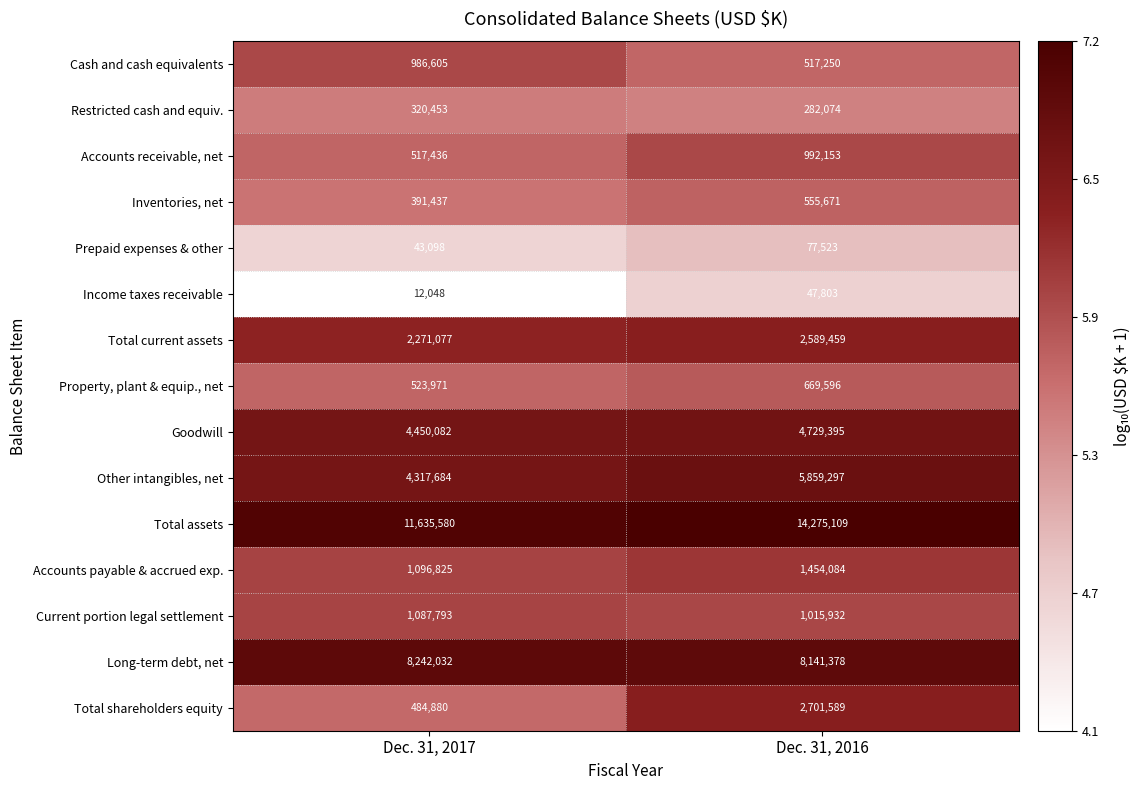

Which category has the lowest value in the Prepaid expenses & other series?

Dec. 31, 2017